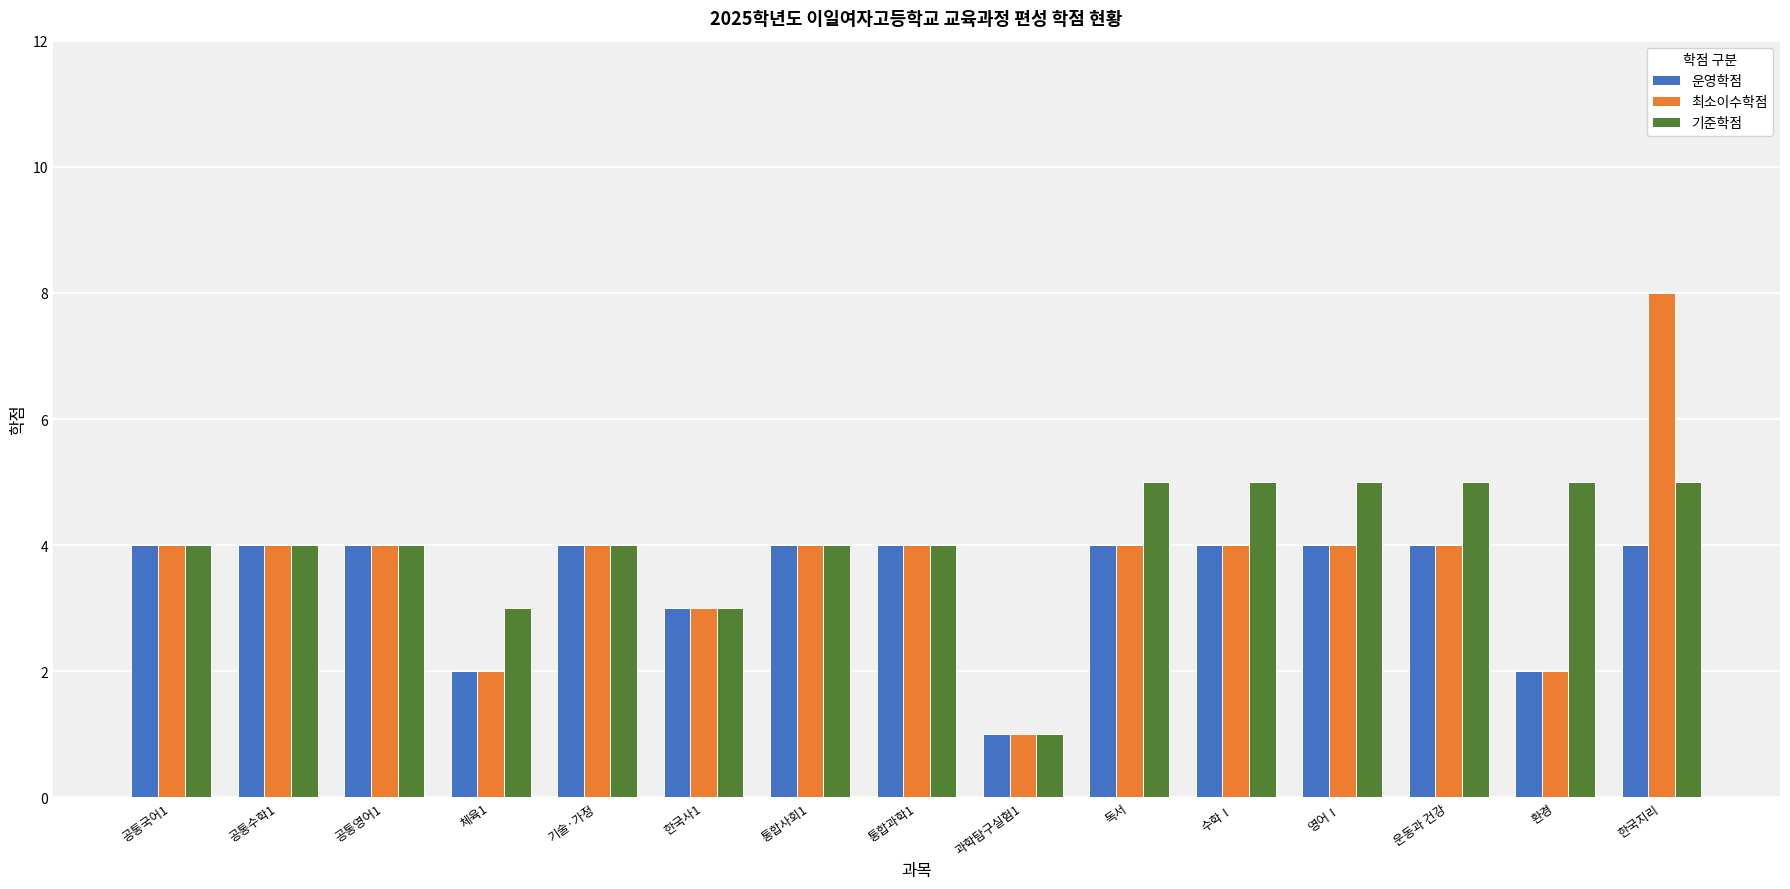

True or false: 기준학점 has a value of 0 at 과학탐구실험1.

False